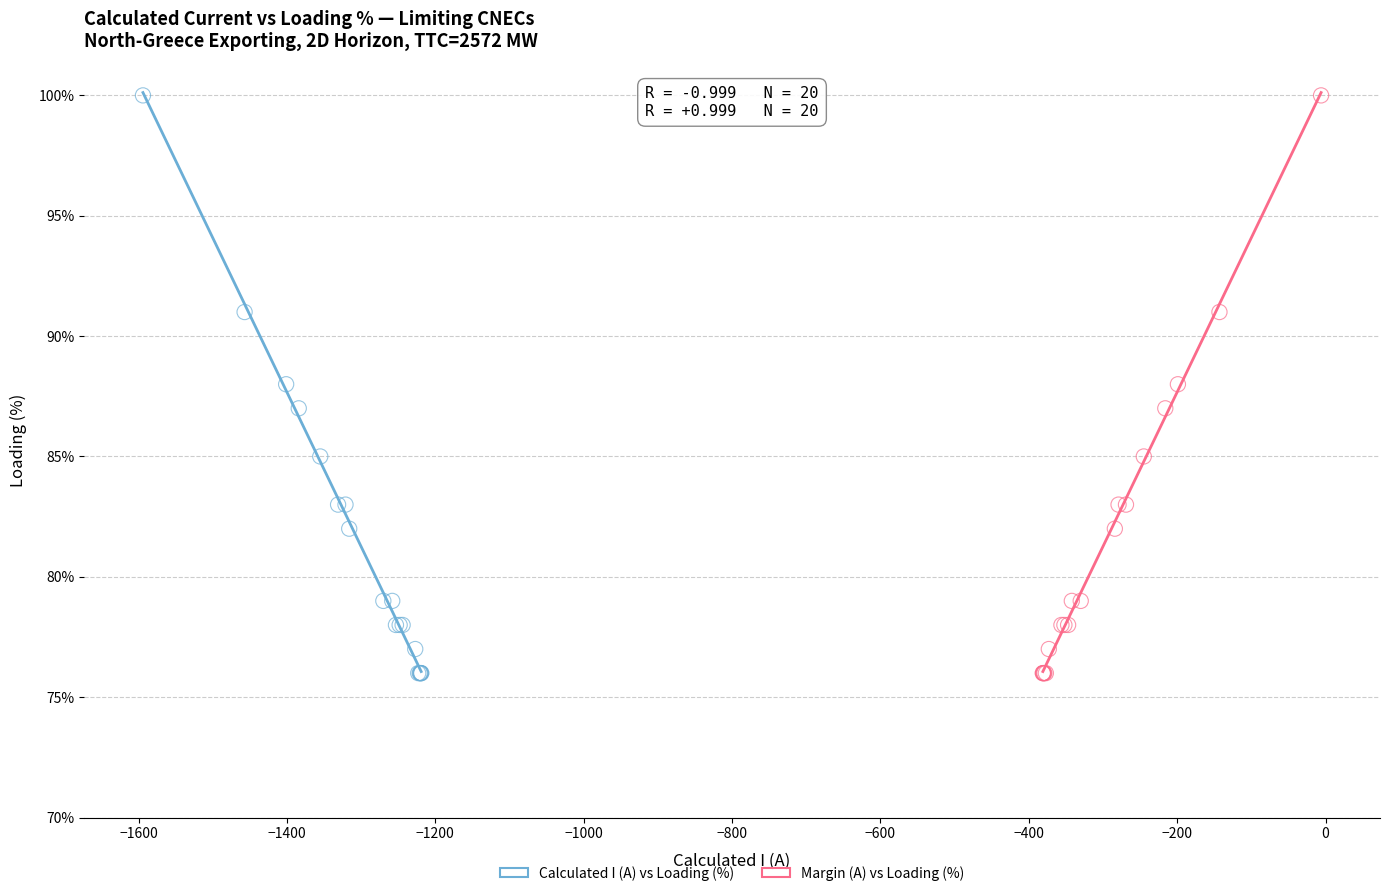

What are all the series names shown in the legend?

Calculated I (A) vs Loading (%), Margin (A) vs Loading (%)